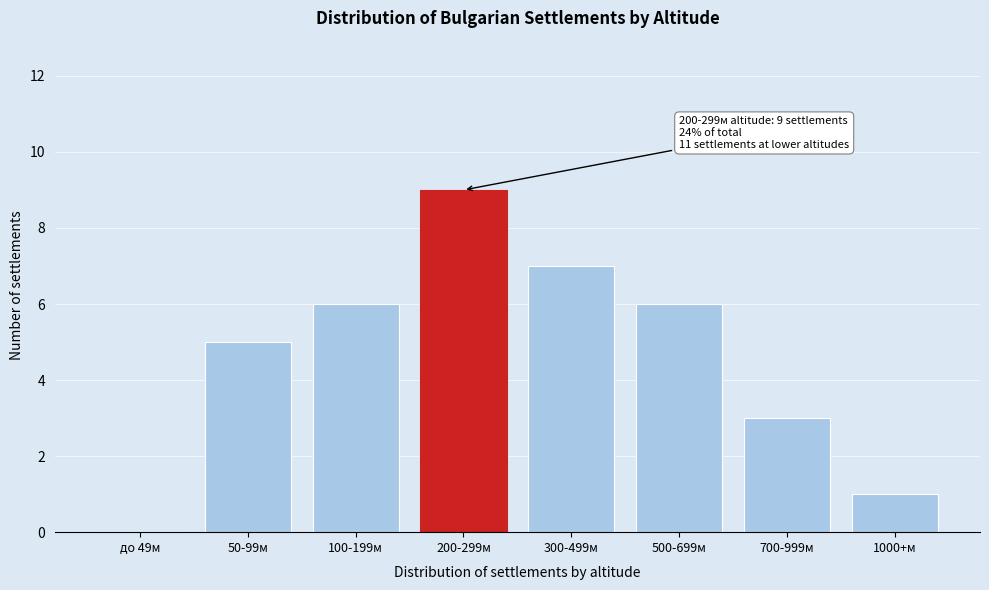

What is the sum of the values at 1000+м and 50-99м?

6